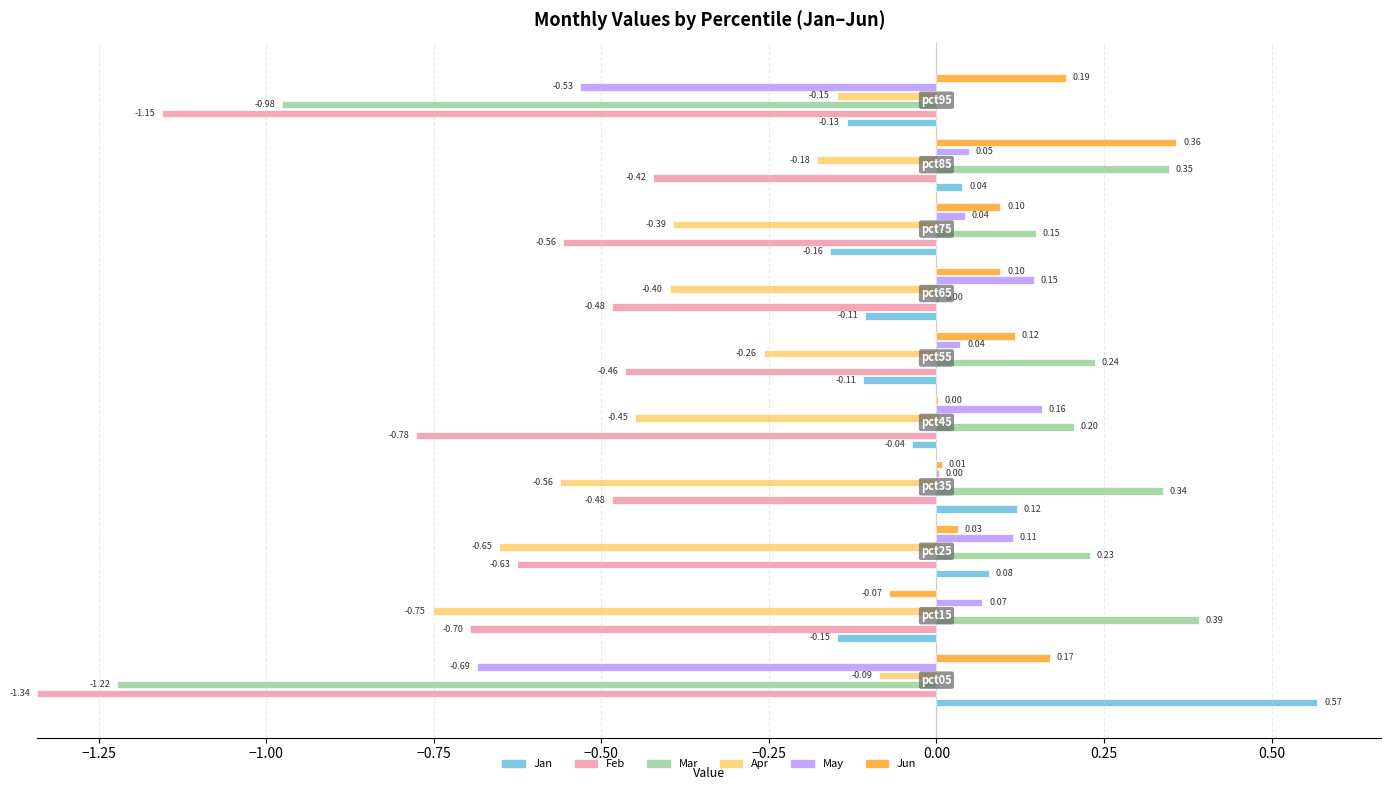

At which label does Jan reach its minimum?

pct75